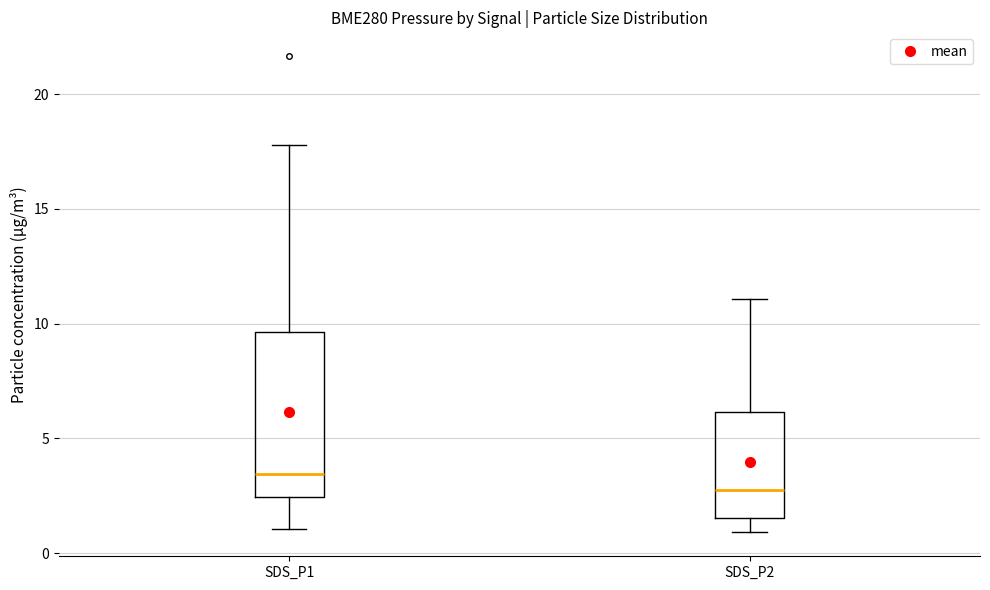

Reading left to right, read every box against the y-axis: the position of its median line, the range the box covers, and the ends of its whiskers. The values are not printed on the chart, so give them approximately, as read against the axis.

SDS_P1: median 3.5, box 2.5 to 9.5, whiskers 1.0 to 18.0
SDS_P2: median 2.5, box 1.5 to 6.0, whiskers 1.0 to 11.0